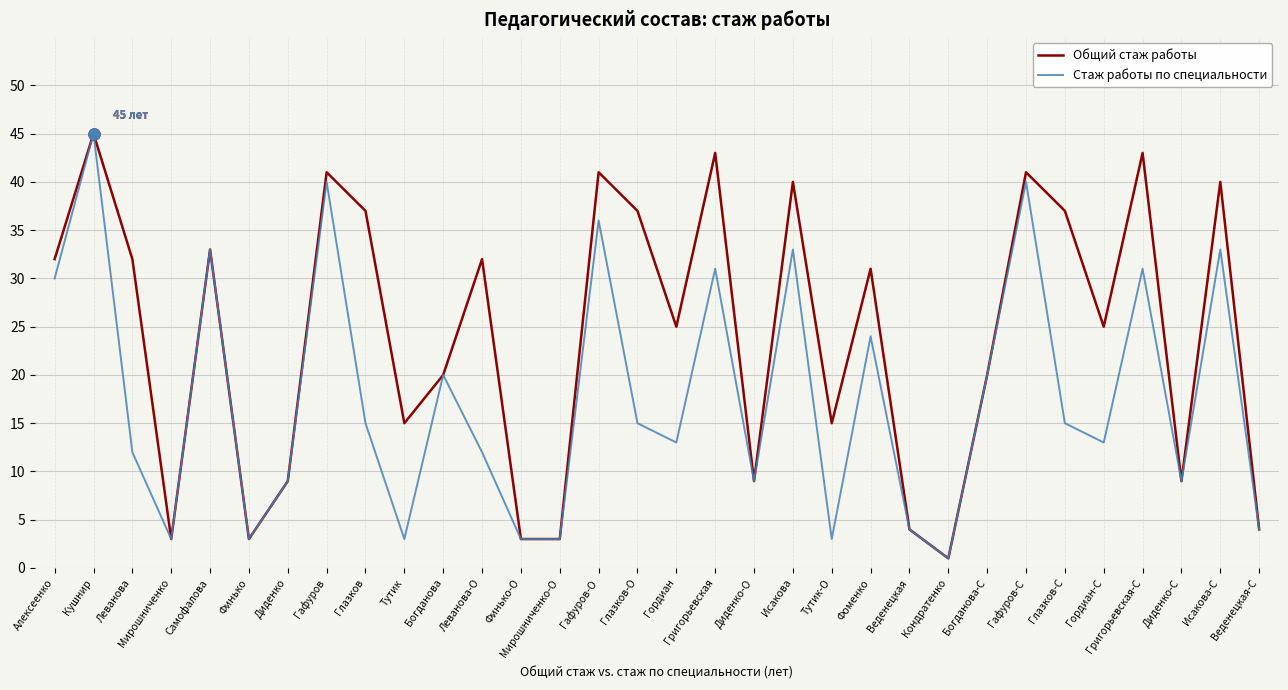

Which series changed the most between Алексеенко and Финько-О?

Общий стаж работы